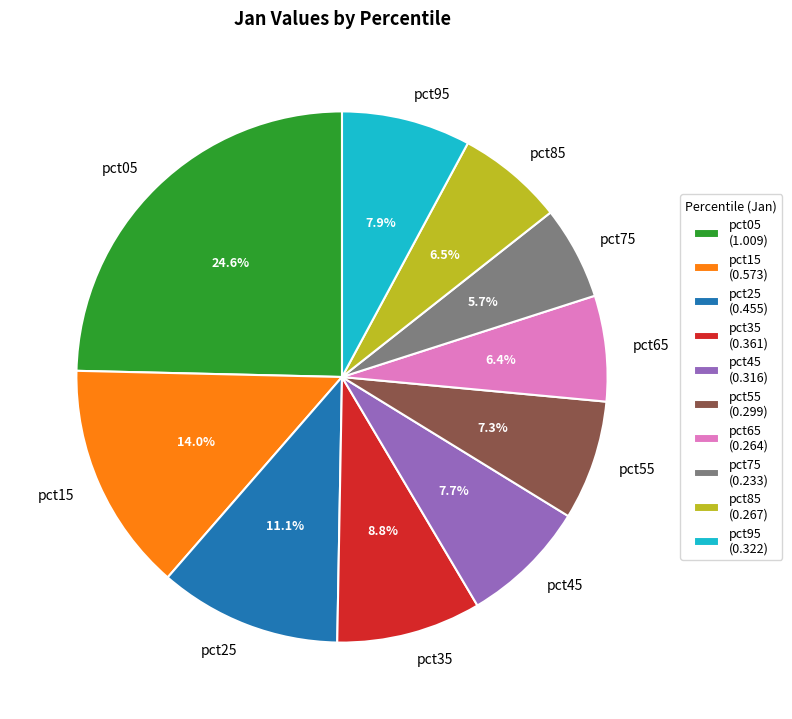

Is pct65 the majority of the pie?

No